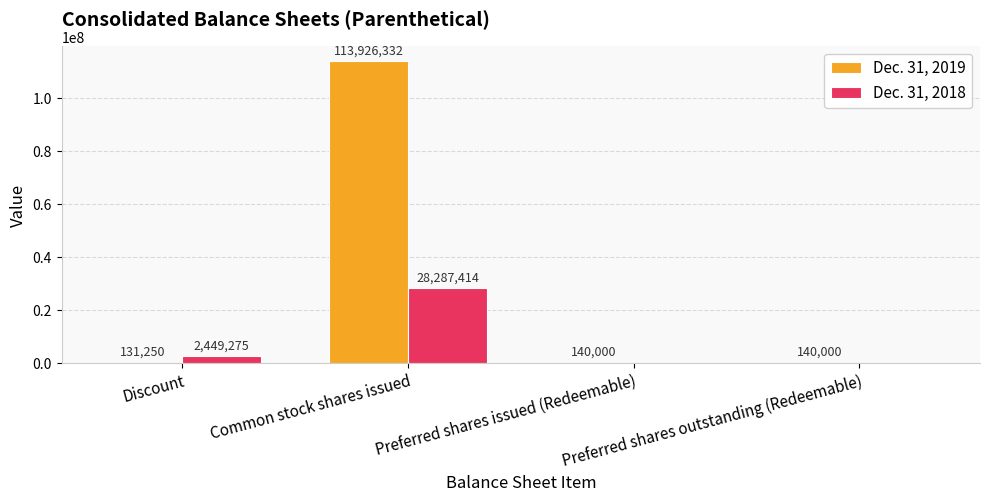

The value of Dec. 31, 2019 at Preferred shares issued (Redeemable) is 140000. True or false?

True